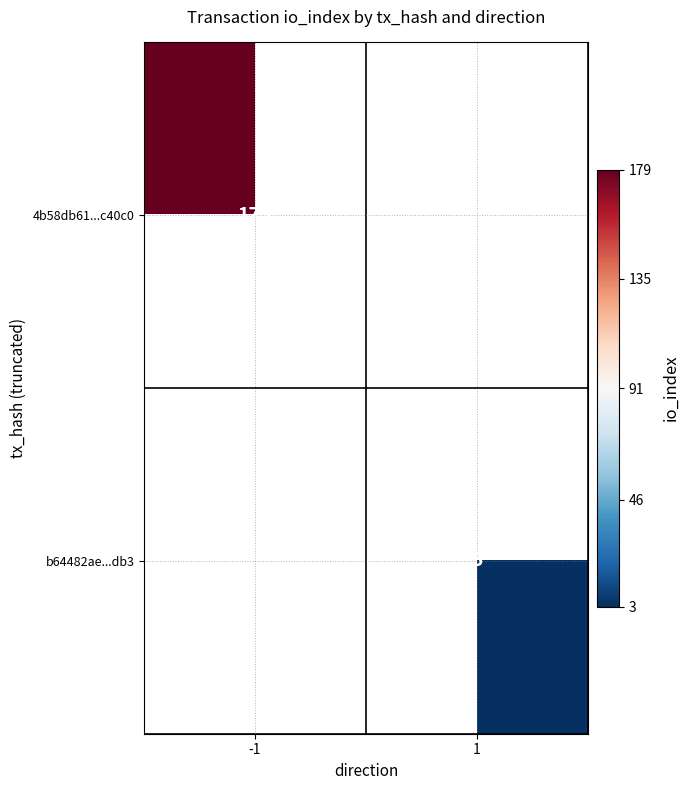

Count the number of data series in this chart.

2